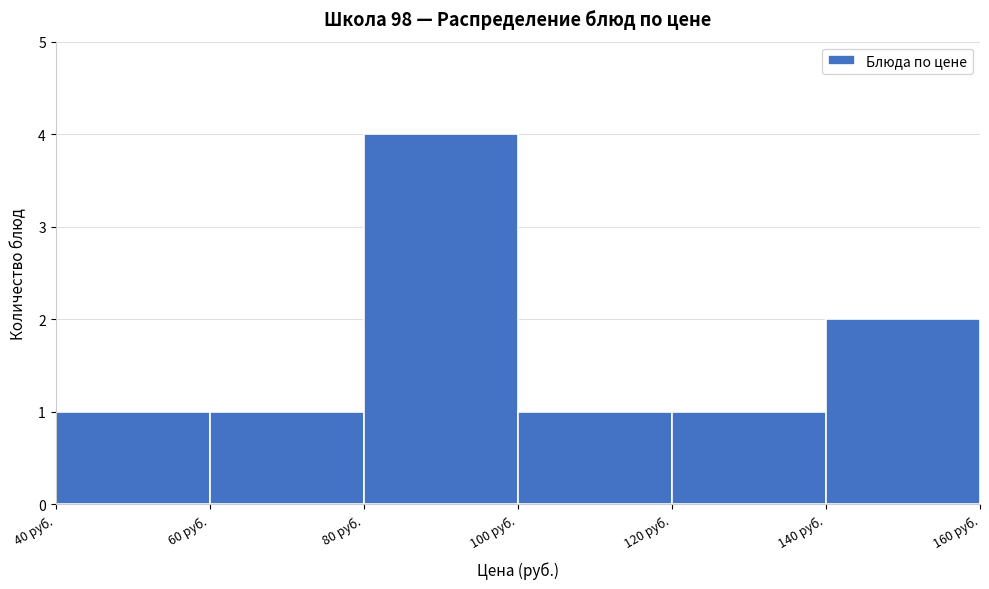

Reading left to right, transcribe this chart: for each bar, give the range it covers on the x-axis and its height. The values are not printed on the chart, so give them approximately, as read against the axis.

40 to 60: 1
60 to 80: 1
80 to 100: 4
100 to 120: 1
120 to 140: 1
140 to 160: 2